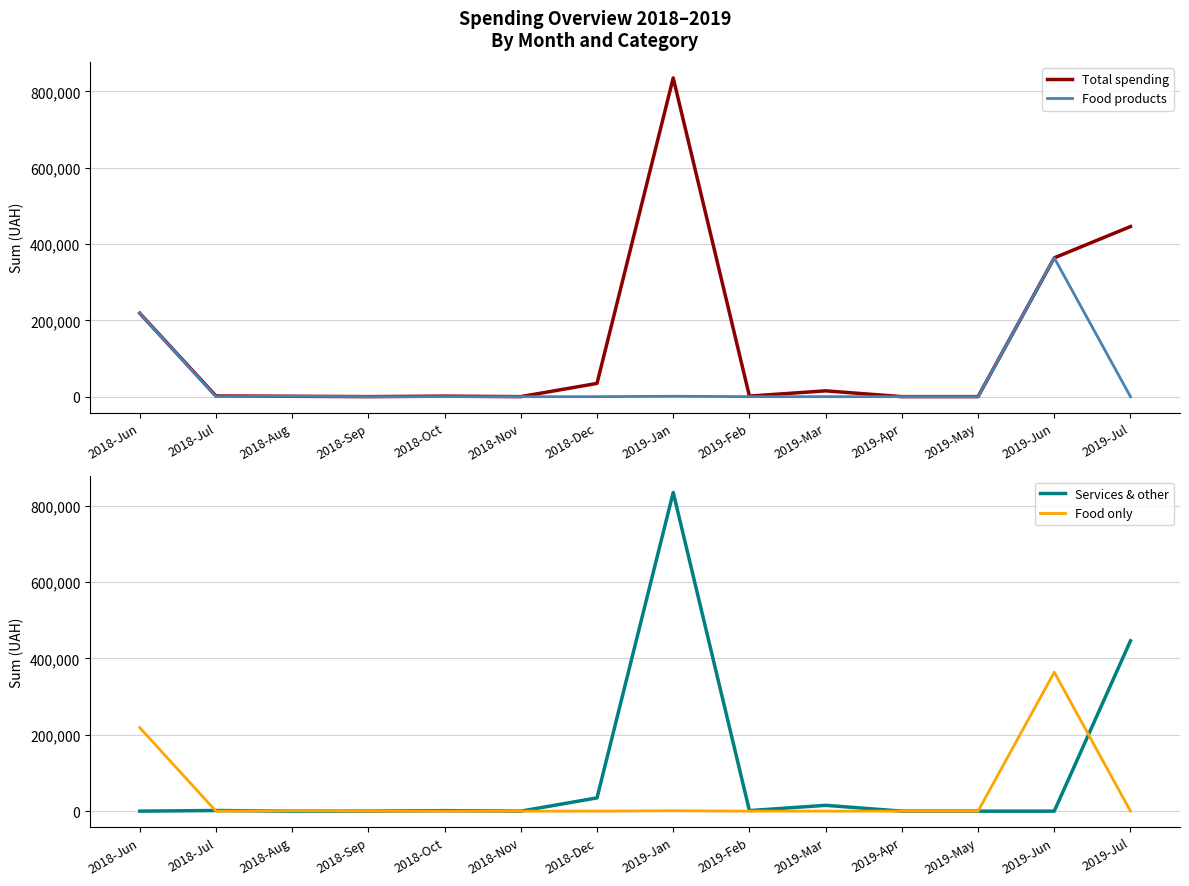

The Food products series shows 481.2 at 2019-Jan. True or false?

False